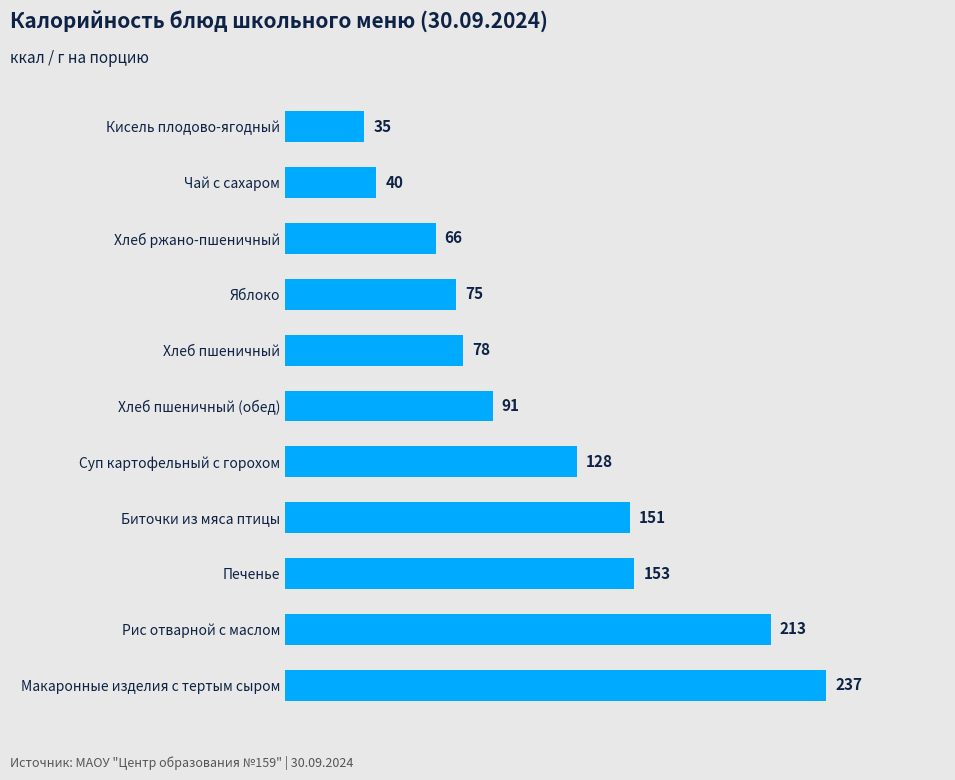

Rank the categories by value from lowest to highest.

Кисель плодово-ягодный, Чай с сахаром, Хлеб ржано-пшеничный, Яблоко, Хлеб пшеничный, Хлеб пшеничный (обед), Суп картофельный с горохом, Биточки из мяса птицы, Печенье, Рис отварной с маслом, Макаронные изделия с тертым сыром